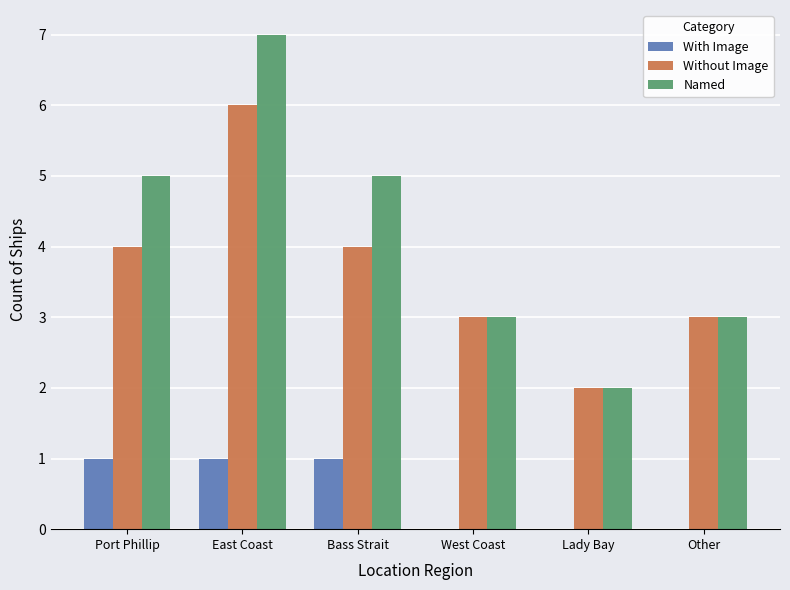

How many groups of bars are there?

6